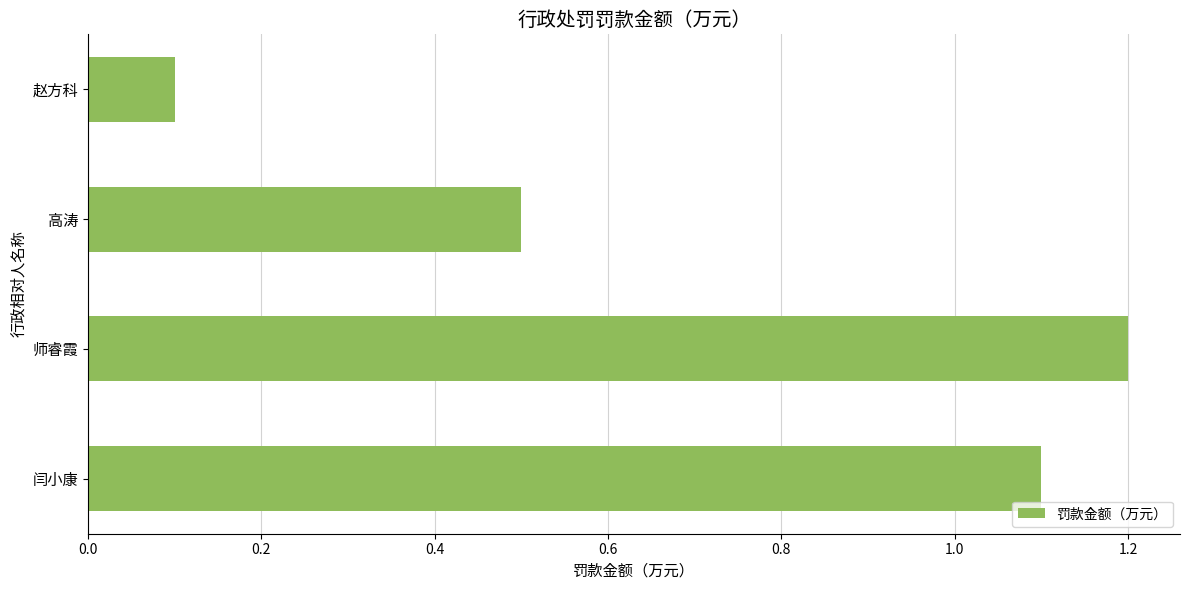

Which label corresponds to the smallest value in the chart?

赵方科